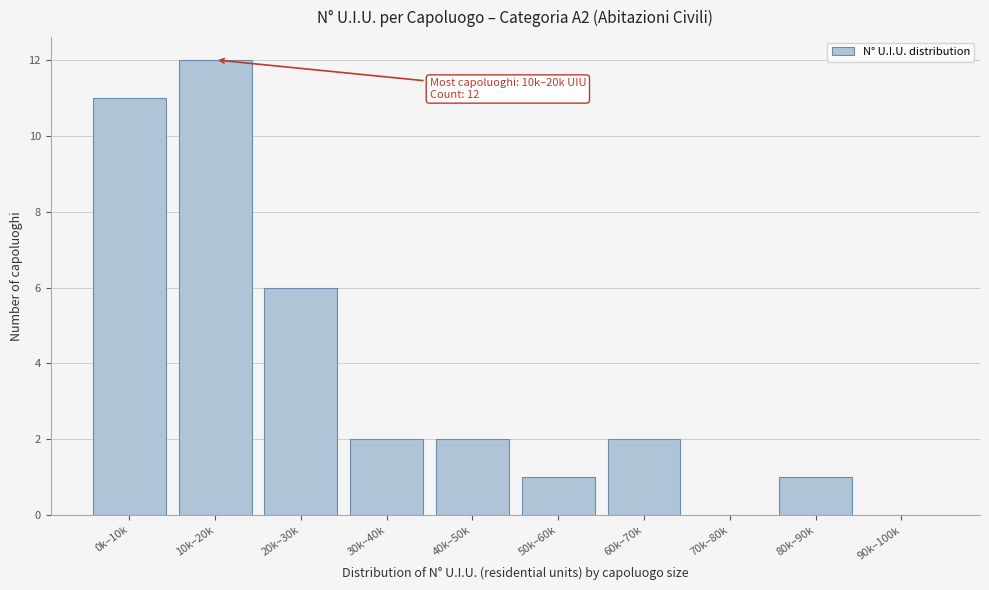

Reading left to right, what are all the values shown in this chart?

0k–10k=11	10k–20k=12	20k–30k=6	30k–40k=2	40k–50k=2	50k–60k=1	60k–70k=2	70k–80k=0	80k–90k=1	90k–100k=0